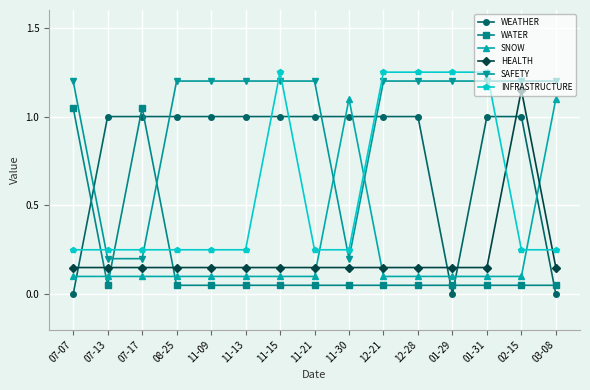

The value of INFRASTRUCTURE at 01-31 is 1.2. True or false?

True